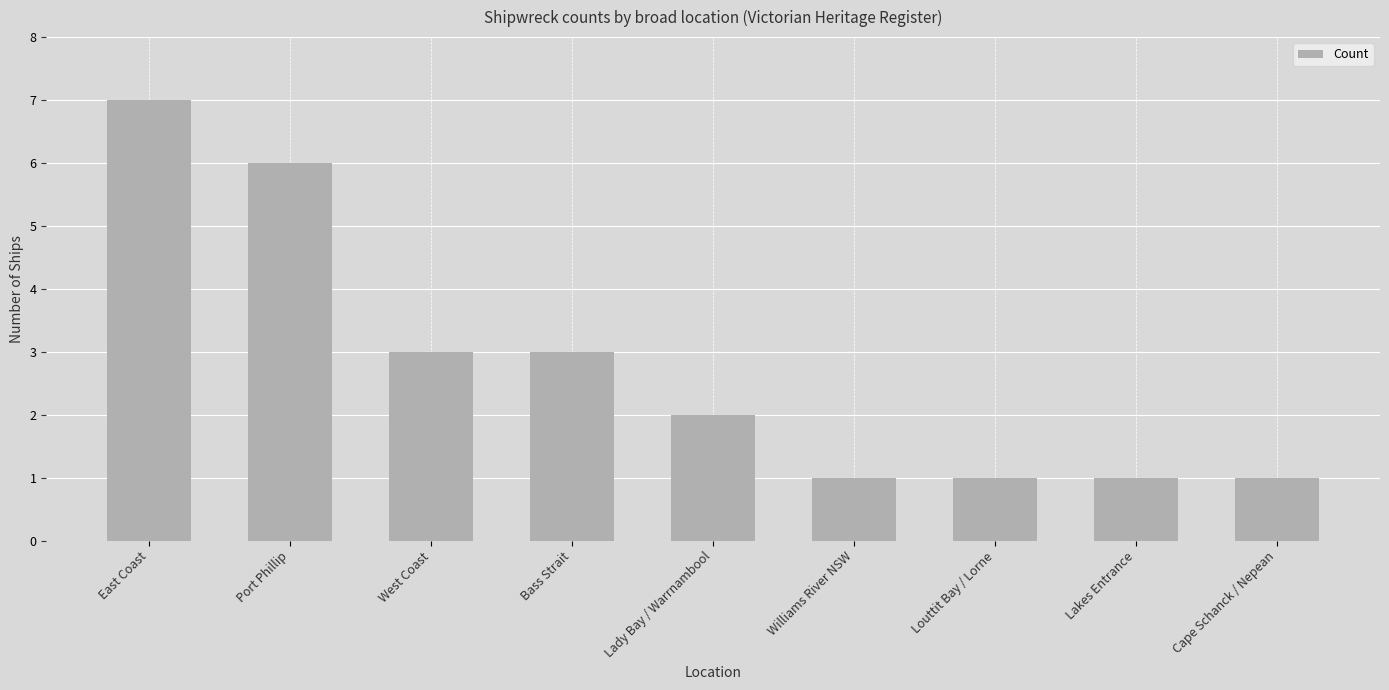

Reading left to right, extract all data points from this chart.

7	6	3	3	2	1	1	1	1